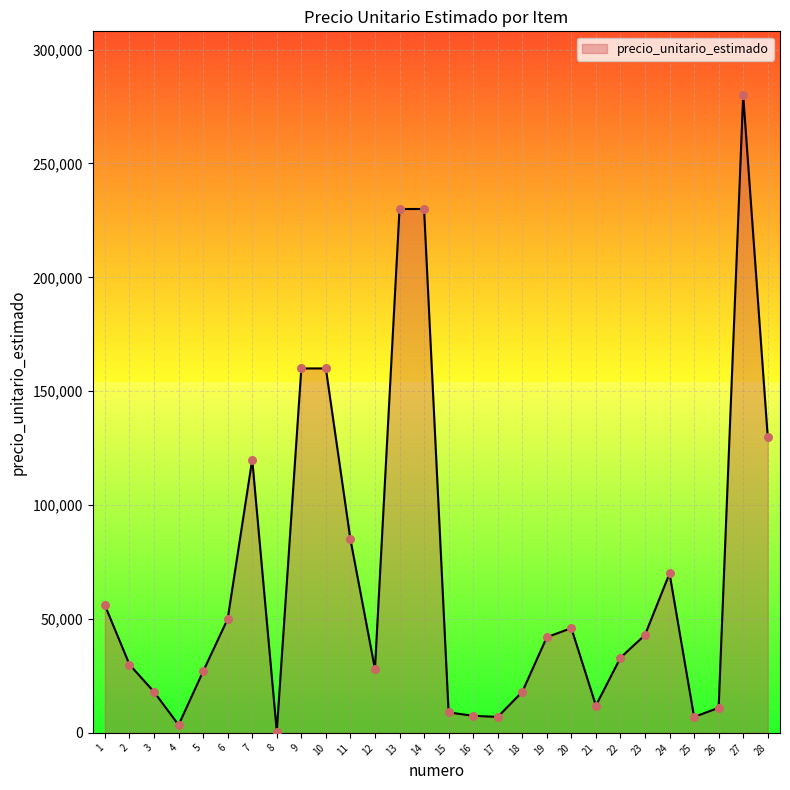

What is the change in value from 20 to 22?

-13000